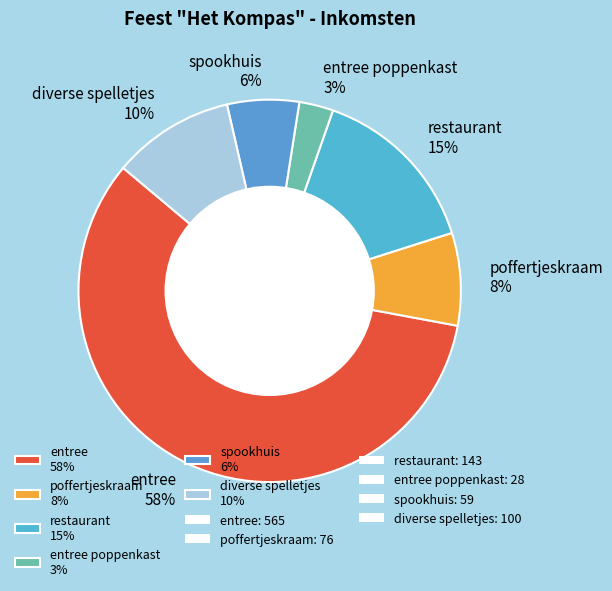

Which slice is the smallest?

entree poppenkast 3%